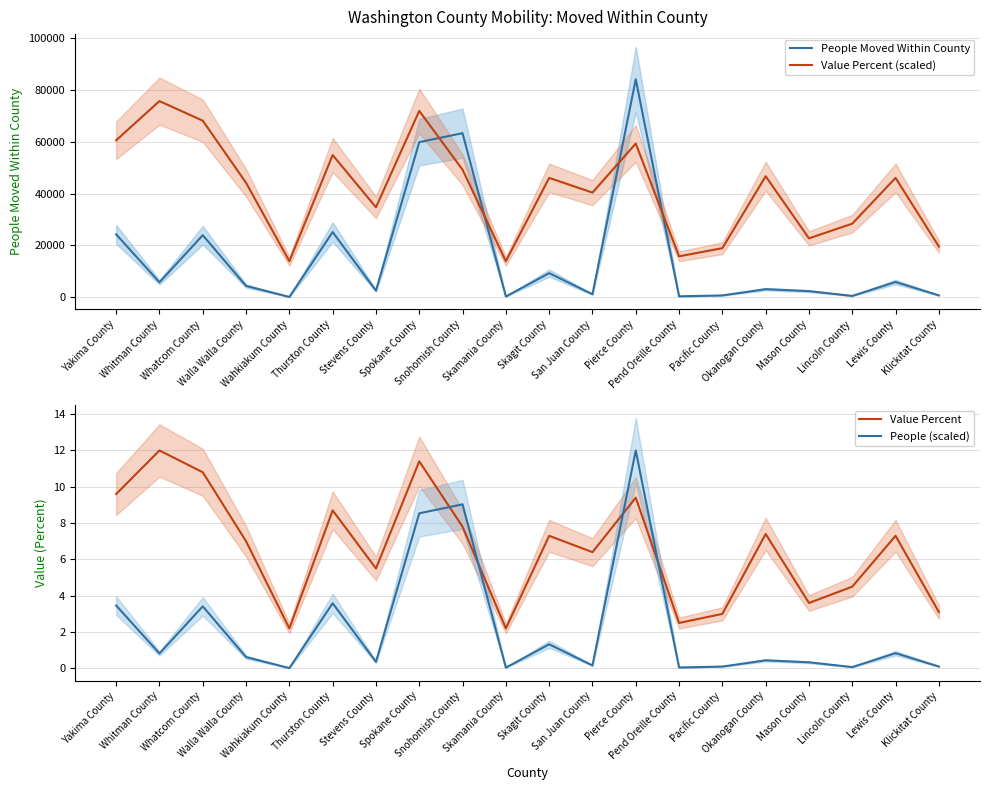

Reading left to right, extract all data points from this chart.

People Moved Within County: 24260.0	5743.0	23939.0	4337.0	93.0	25139.0	2518.0	59869.0	63330.0	265.0	9294.0	1114.0	84134.0	331.0	676.0	3090.0	2330.0	483.0	5866.0	695.0
Value Percent (scaled): 60576.5	75720.6	68148.5	44170.4	13882.1	54897.4	34705.3	71934.6	49218.4	13882.1	46063.4	40384.3	59314.5	15775.1	18930.2	46694.4	22716.2	28395.2	46063.4	19561.2
Value Percent: 9.6	12.0	10.8	7.0	2.2	8.7	5.5	11.4	7.8	2.2	7.3	6.4	9.4	2.5	3.0	7.4	3.6	4.5	7.3	3.1
People (scaled): 3.5	0.8	3.4	0.6	0.0	3.6	0.4	8.5	9.0	0.0	1.3	0.2	12.0	0.0	0.1	0.4	0.3	0.1	0.8	0.1